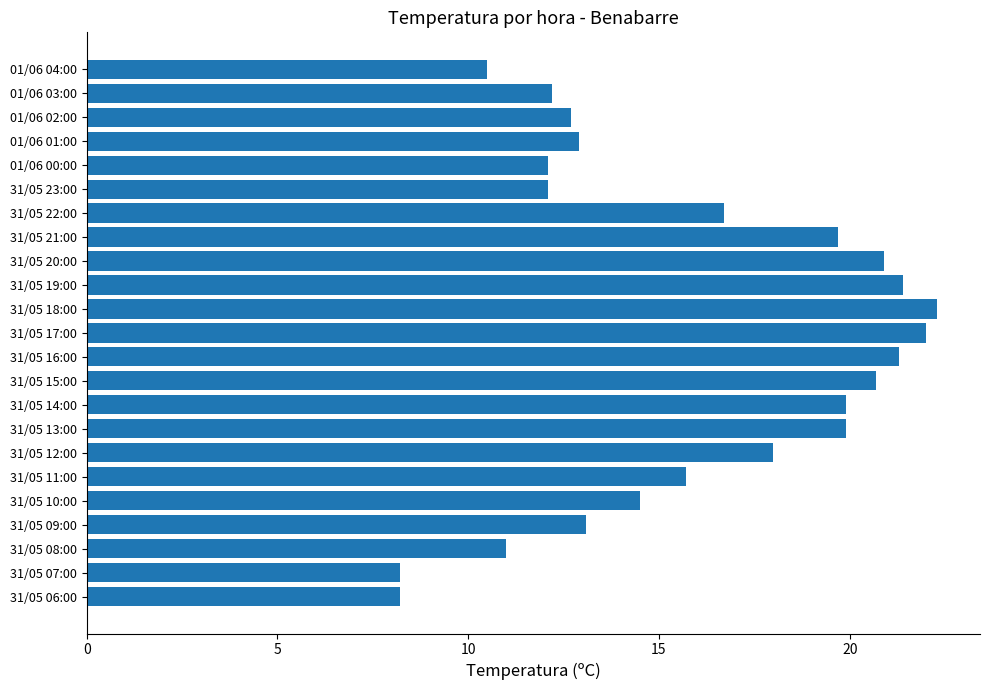

What is the change in value from 31/05 10:00 to 31/05 12:00?

+3.5